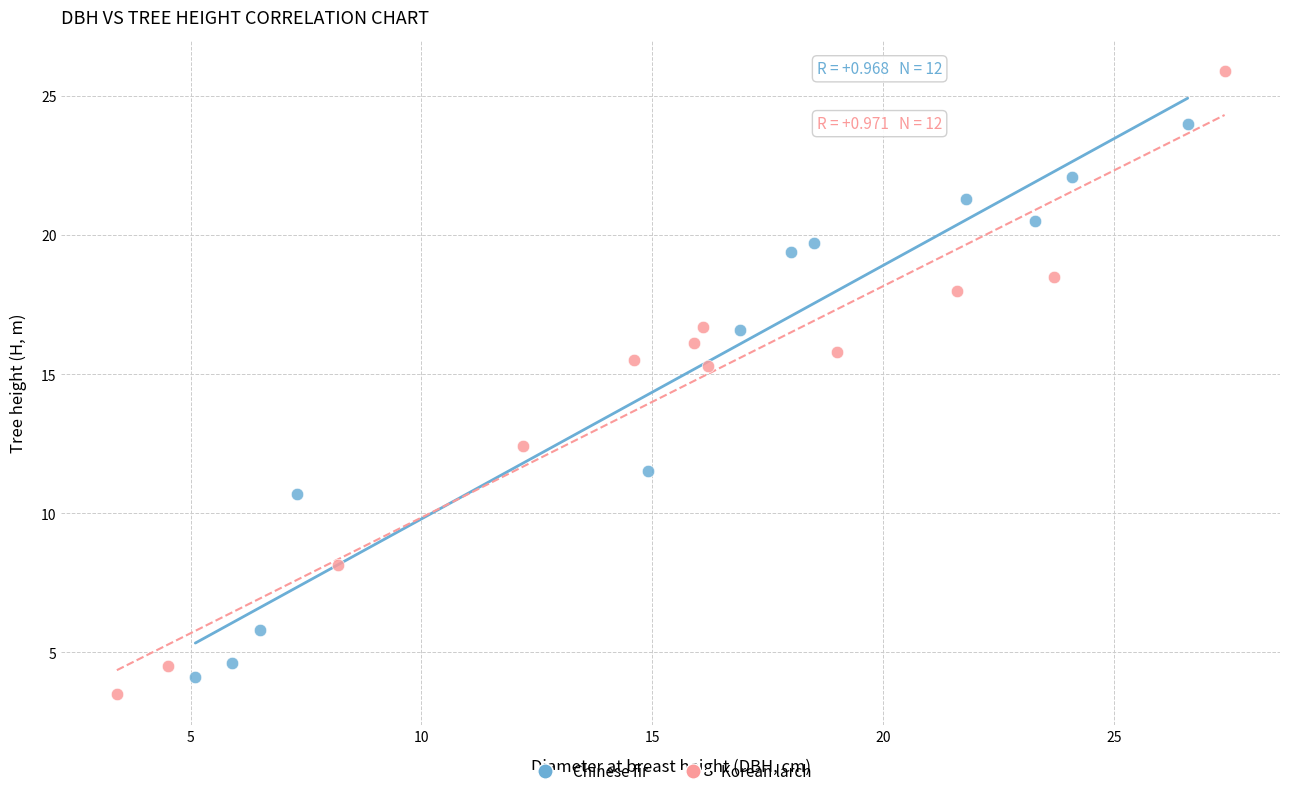

Which series has the largest Y range (max minus min)?

Korean larch